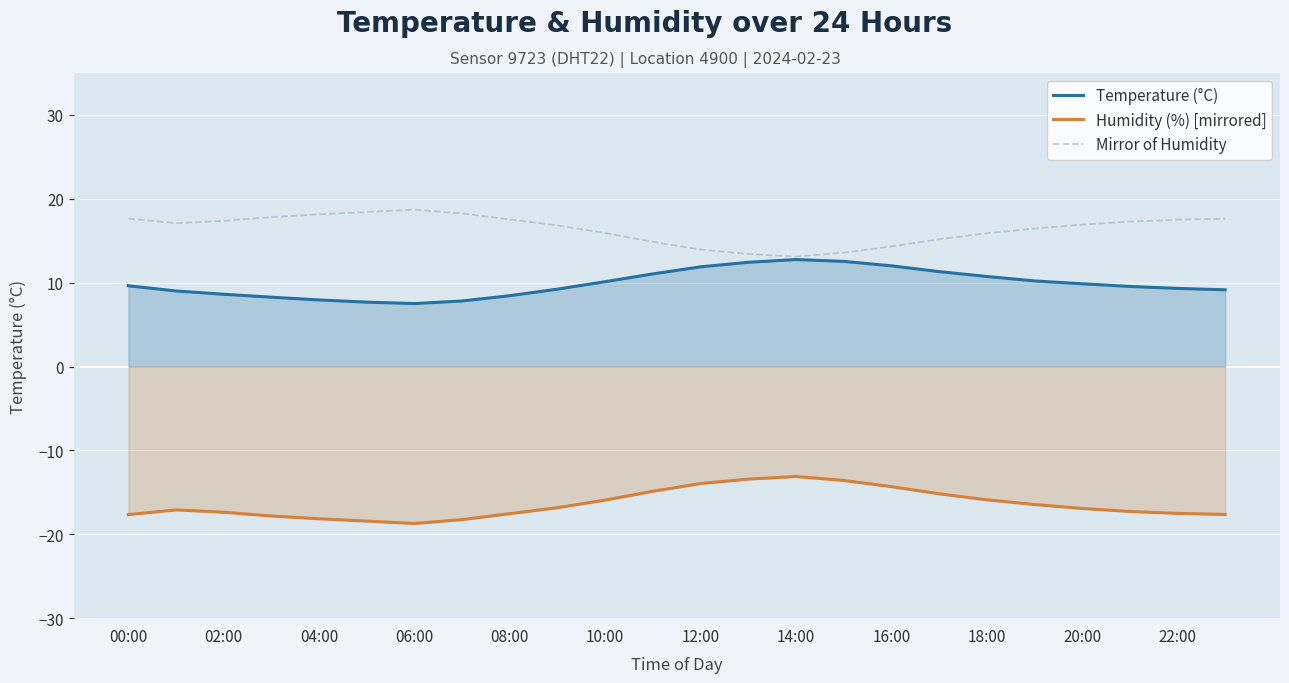

What is the maximum value for Mirror of Humidity?

18.7